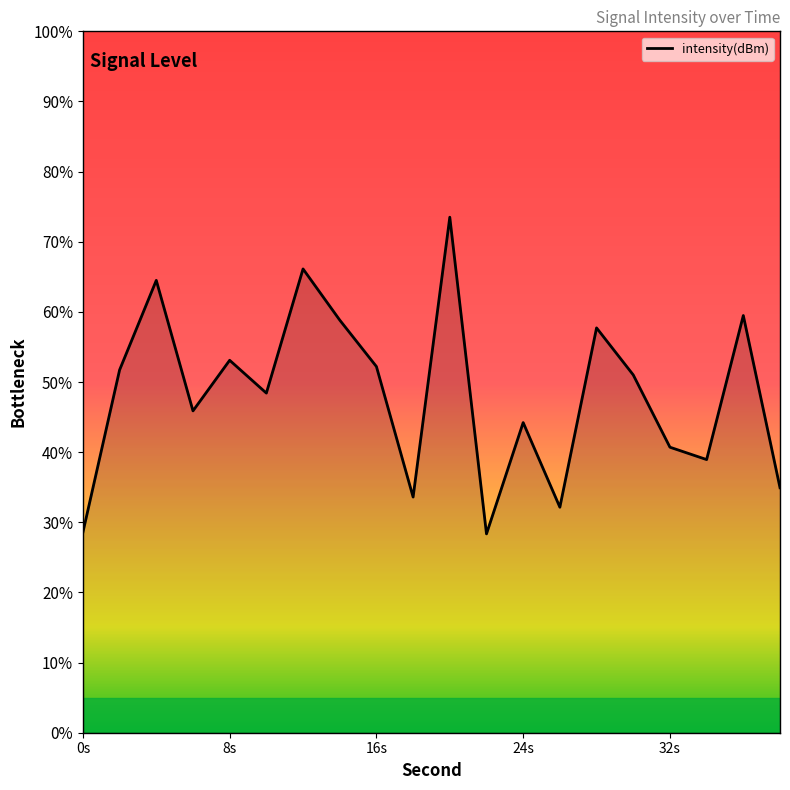

What is the minimum value shown in the chart?

28.3